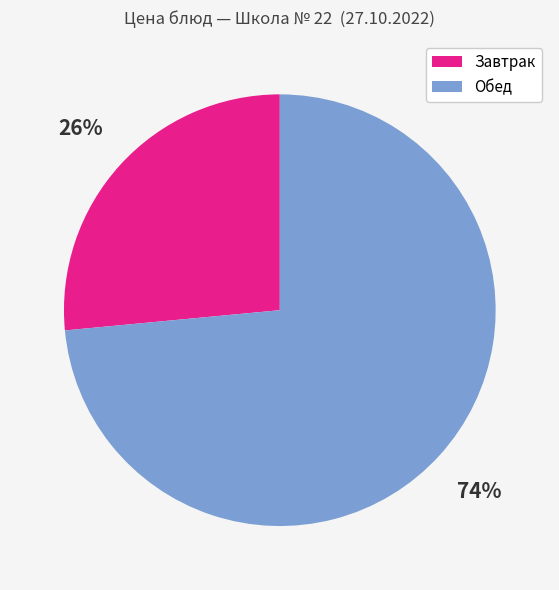

To the nearest percent, what is the average slice percentage?

50%